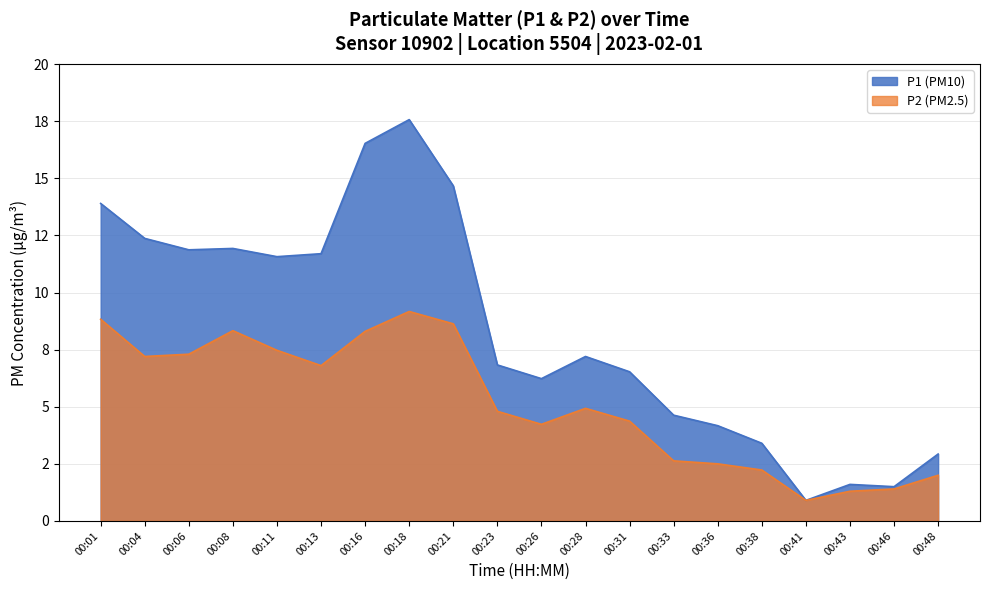

Which category has the highest value in the P1 series?

00:18